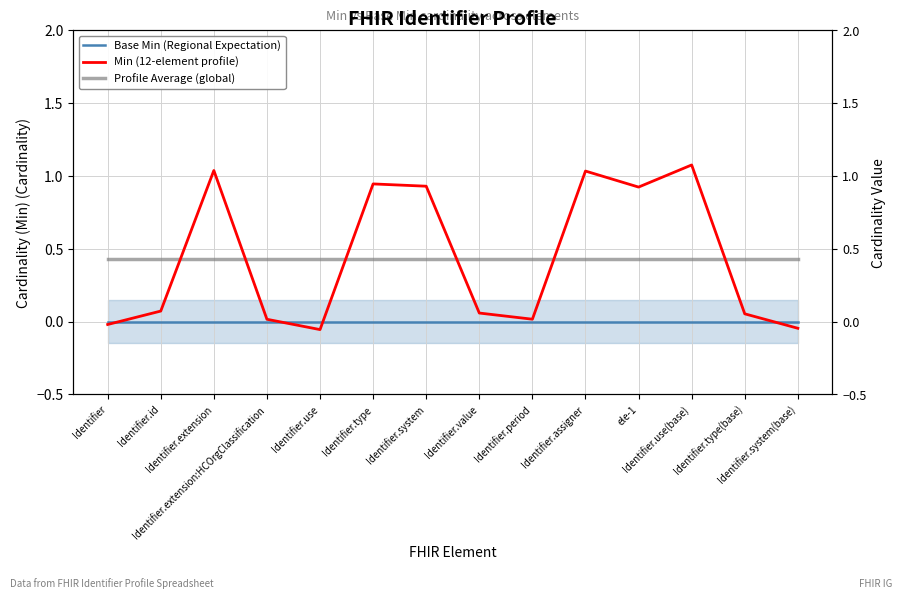

Reading right to left, list all the values displayed in this chart.

Base Min (Regional Expectation): Identifier.system(base)=0.0	Identifier.type(base)=0.0	Identifier.use(base)=0.0	ele-1=0.0	Identifier.assigner=0.0	Identifier.period=0.0	Identifier.value=0.0	Identifier.system=0.0	Identifier.type=0.0	Identifier.use=0.0	Identifier.extension:HCOrgClassification=0.0	Identifier.extension=0.0	Identifier.id=0.0	Identifier=0.0
Min (12-element profile): Identifier.system(base)=-0.0	Identifier.type(base)=0.1	Identifier.use(base)=1.1	ele-1=0.9	Identifier.assigner=1.0	Identifier.period=0.0	Identifier.value=0.1	Identifier.system=0.9	Identifier.type=0.9	Identifier.use=-0.1	Identifier.extension:HCOrgClassification=0.0	Identifier.extension=1.0	Identifier.id=0.1	Identifier=-0.0
Profile Average (global): Identifier.system(base)=0.4	Identifier.type(base)=0.4	Identifier.use(base)=0.4	ele-1=0.4	Identifier.assigner=0.4	Identifier.period=0.4	Identifier.value=0.4	Identifier.system=0.4	Identifier.type=0.4	Identifier.use=0.4	Identifier.extension:HCOrgClassification=0.4	Identifier.extension=0.4	Identifier.id=0.4	Identifier=0.4